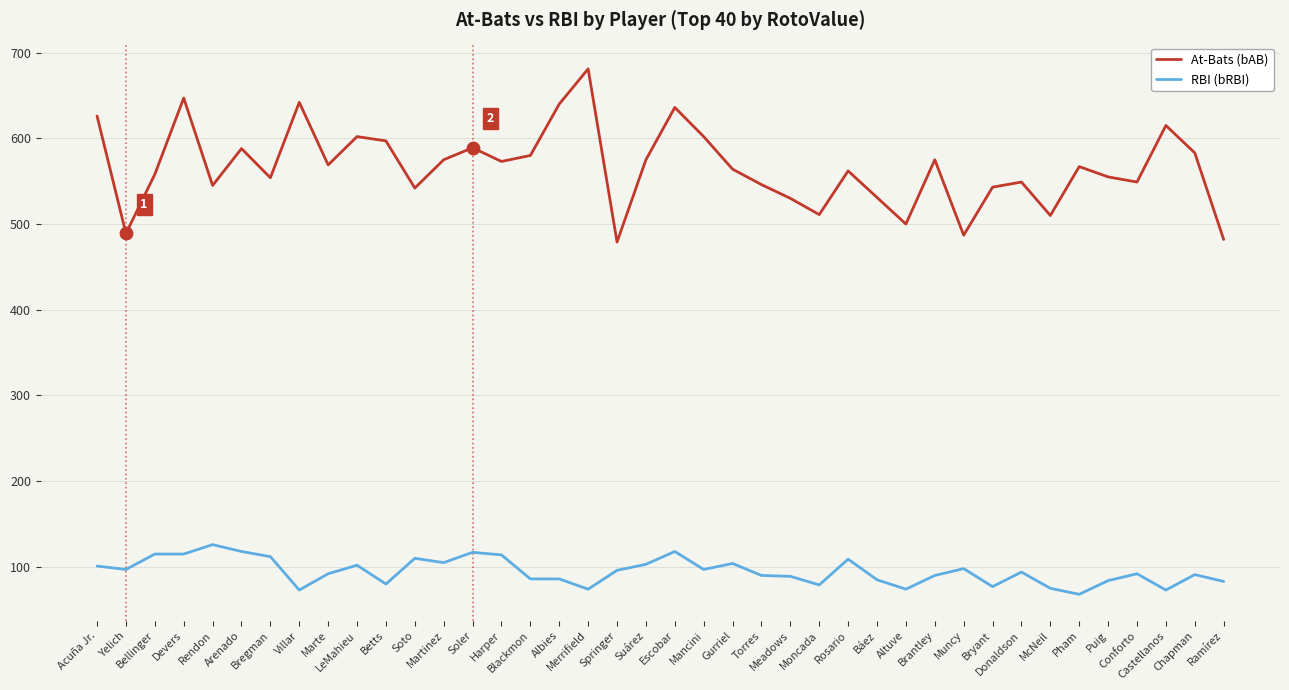

Is the value of RBI (bRBI) at Escobar greater than the value of At-Bats (bAB) at Brantley?

No